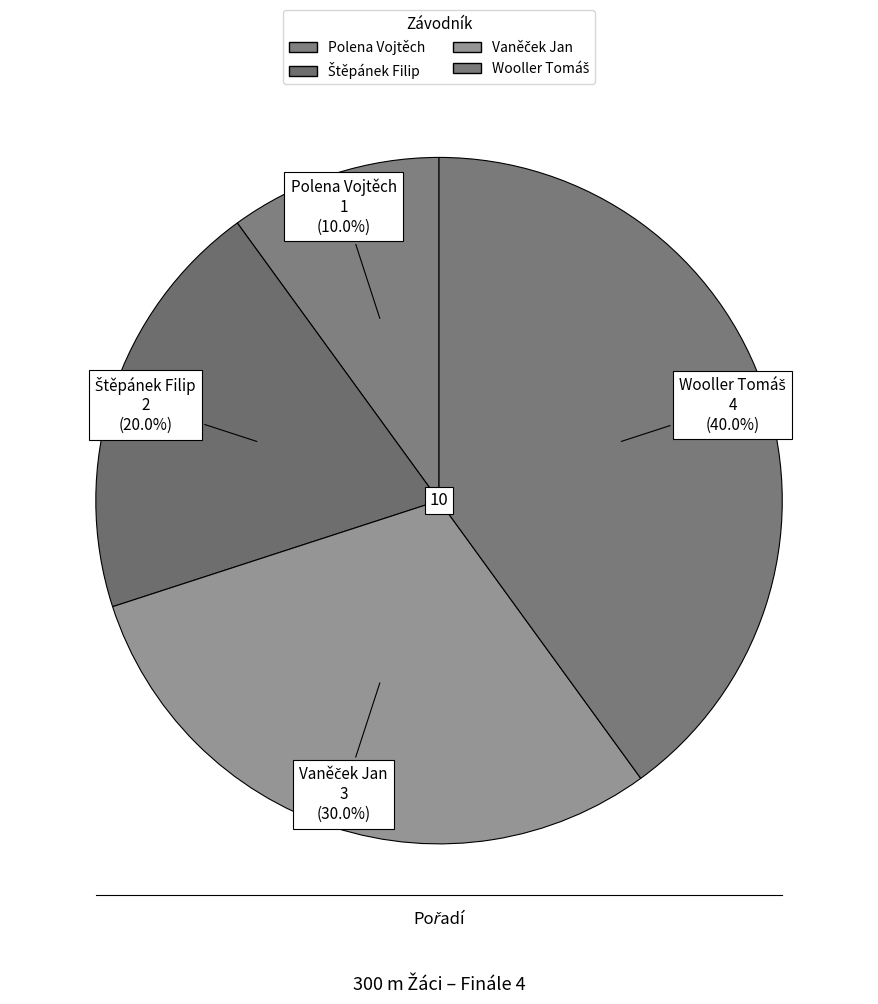

Count the number of slices in the pie.

4